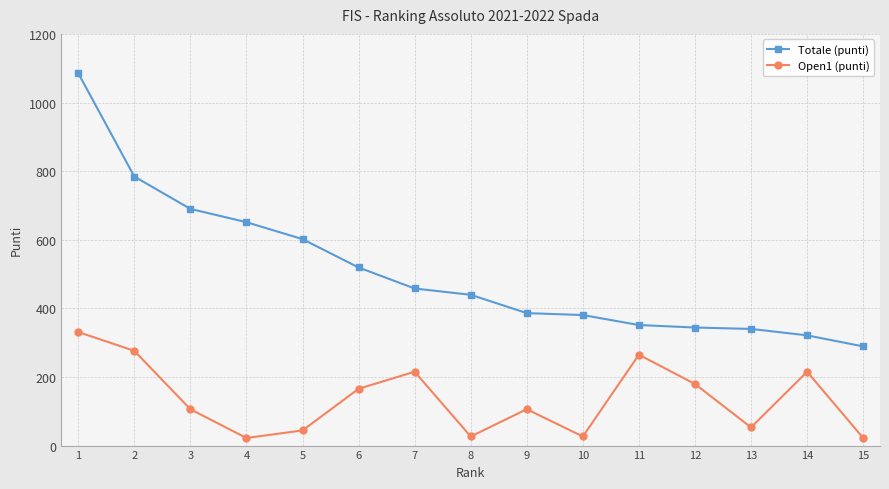

What is the lowest value of the Totale (punti) series?

289.1